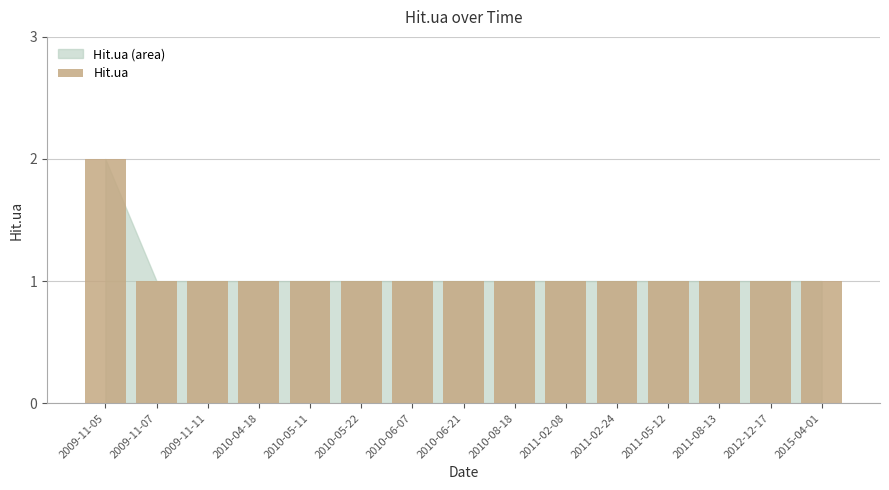

What is the ratio of the value at 2010-05-11 to the value at 2015-04-01?

1.0